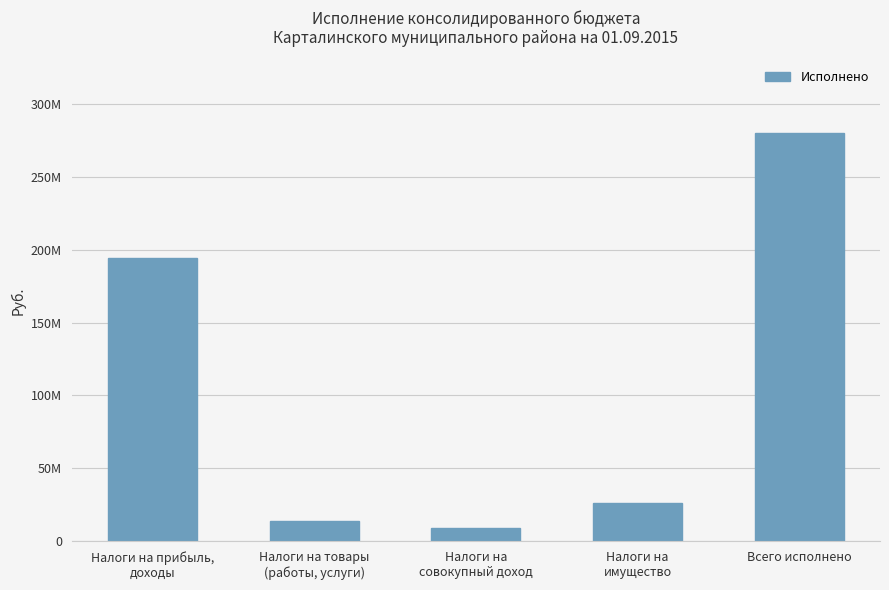

Rank the categories by value from highest to lowest.

Всего исполнено, Налоги на прибыль,
доходы, Налоги на
имущество, Налоги на товары
(работы, услуги), Налоги на
совокупный доход